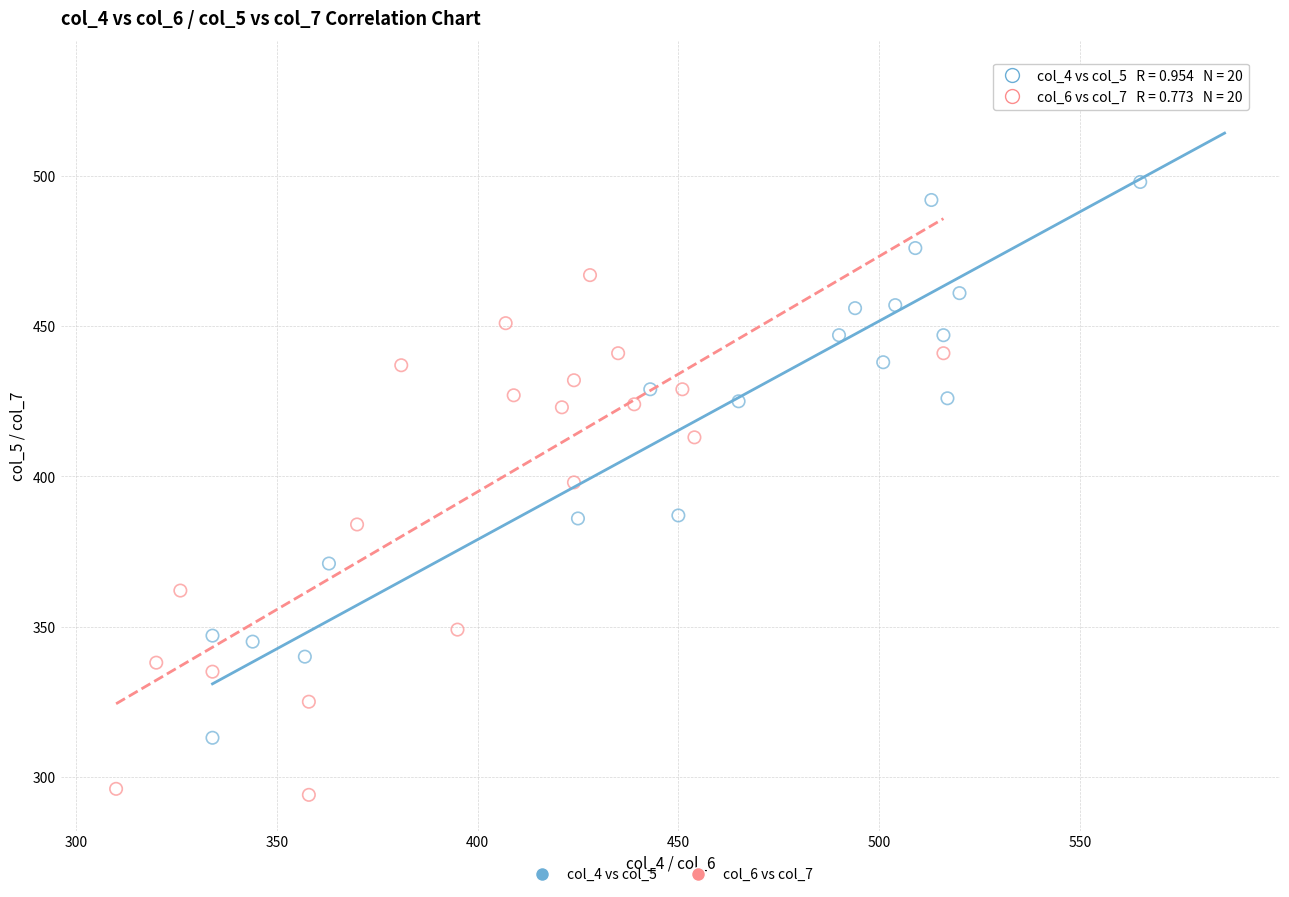

Which series contains the lowest Y value?

col_6 vs col_7